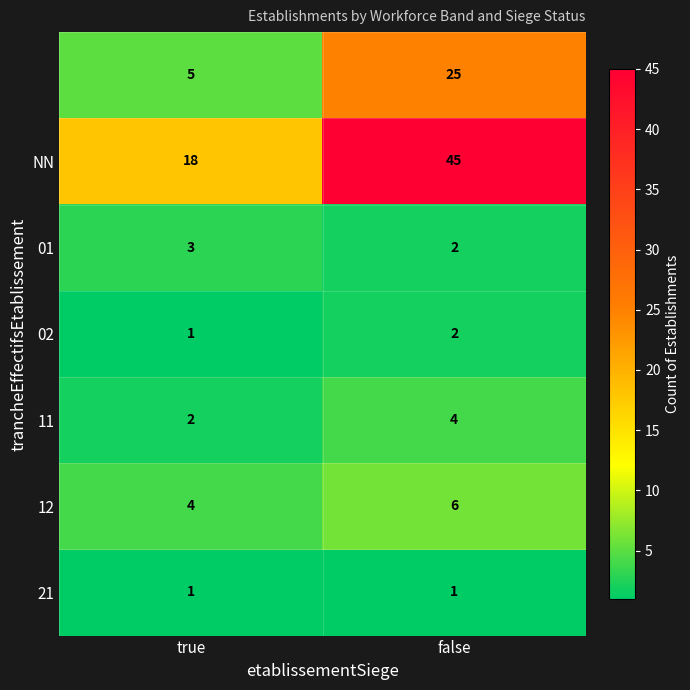

What is the total value across all series at true?

34